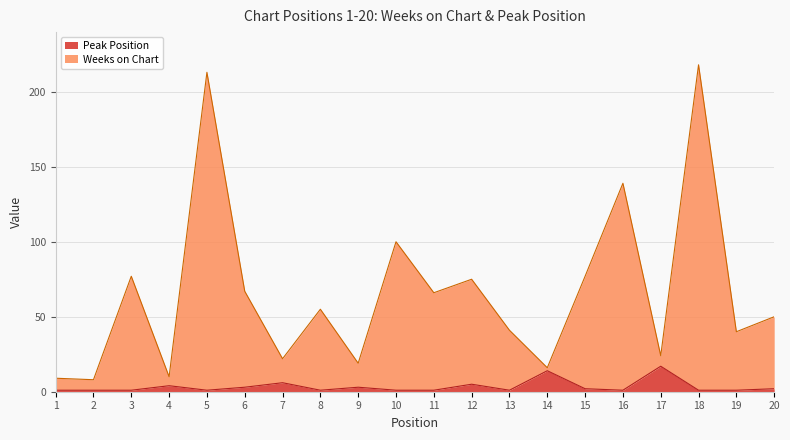

True or false: Weeks on Chart has a value of 149 at 10.

False